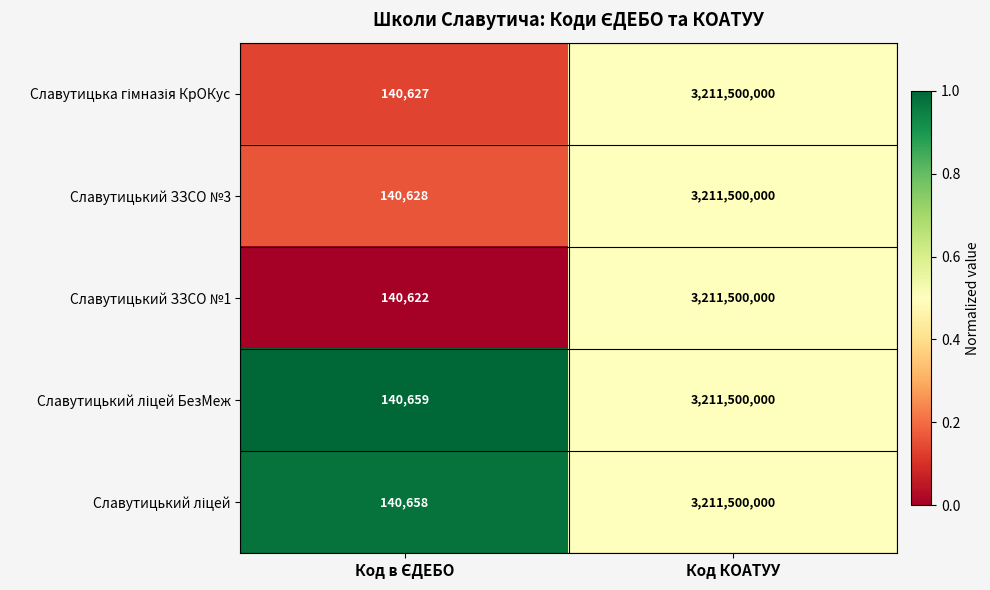

What is the total value across all series at Код КОАТУУ?

16057500000